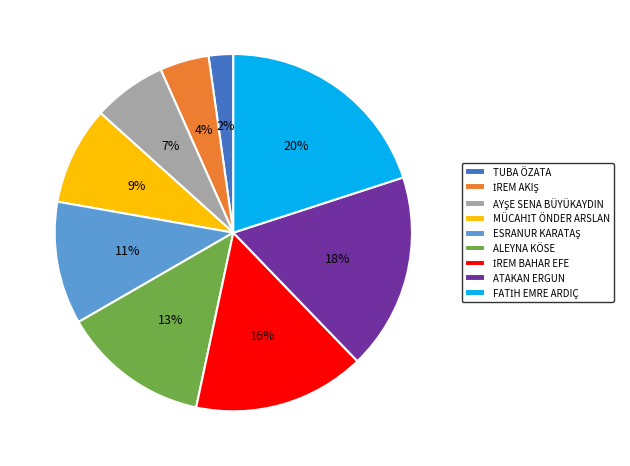

Which slice is the smallest?

TUBA ÖZATA